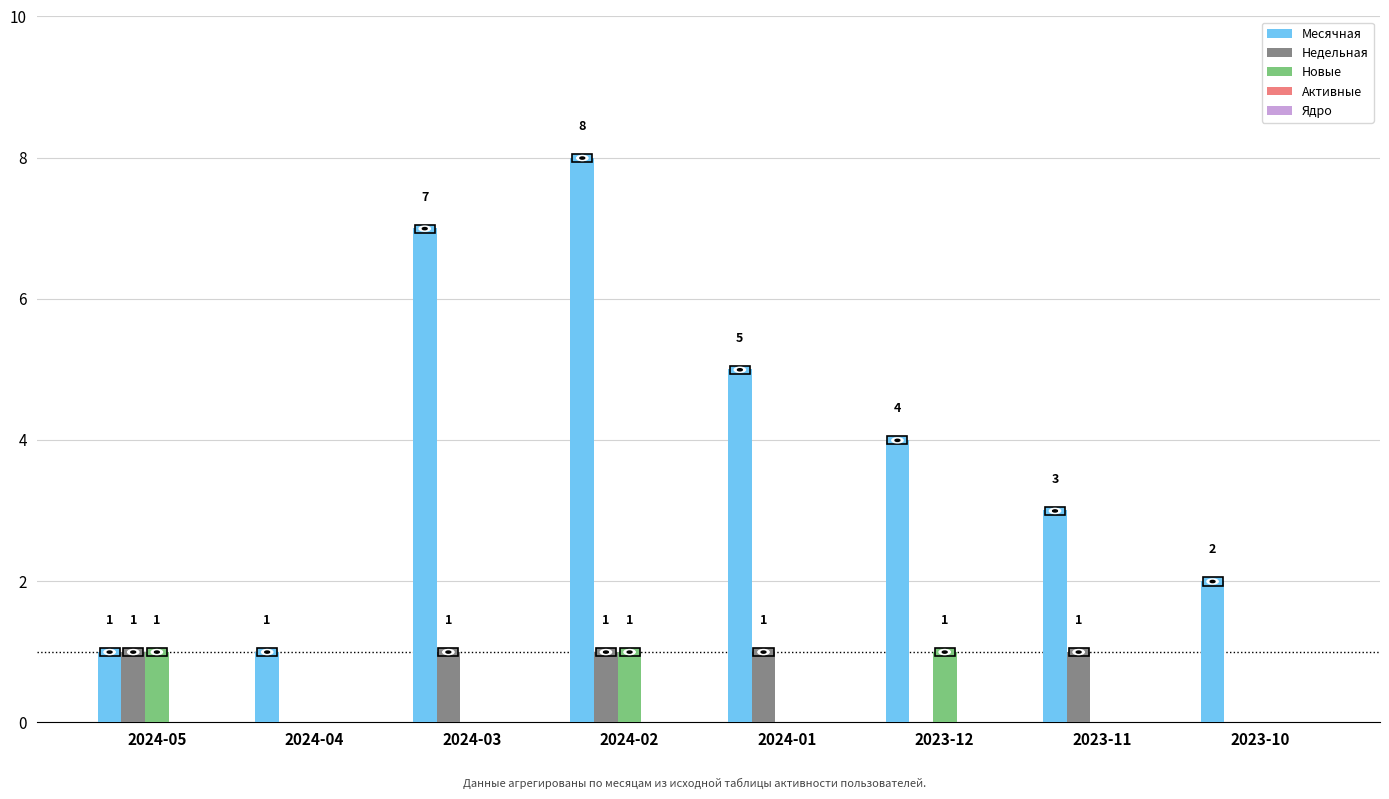

How many Новые values are between 0 and 1?

8